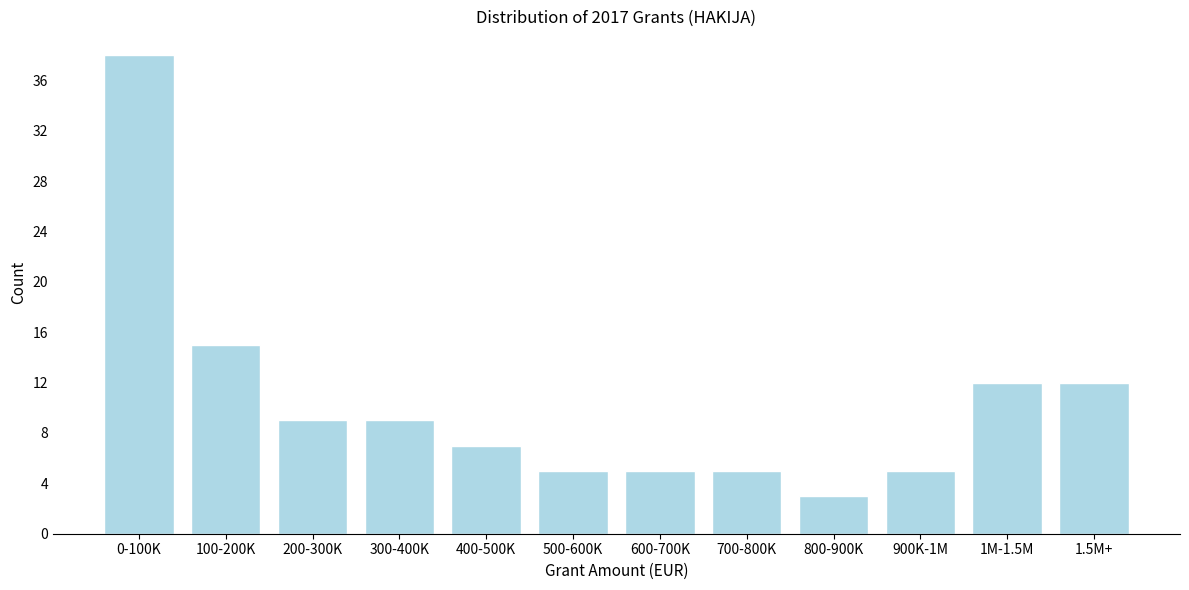

Reading left to right, transcribe all the data shown in this chart.

0-100K=38	100-200K=15	200-300K=9	300-400K=9	400-500K=7	500-600K=5	600-700K=5	700-800K=5	800-900K=3	900K-1M=5	1M-1.5M=12	1.5M+=12